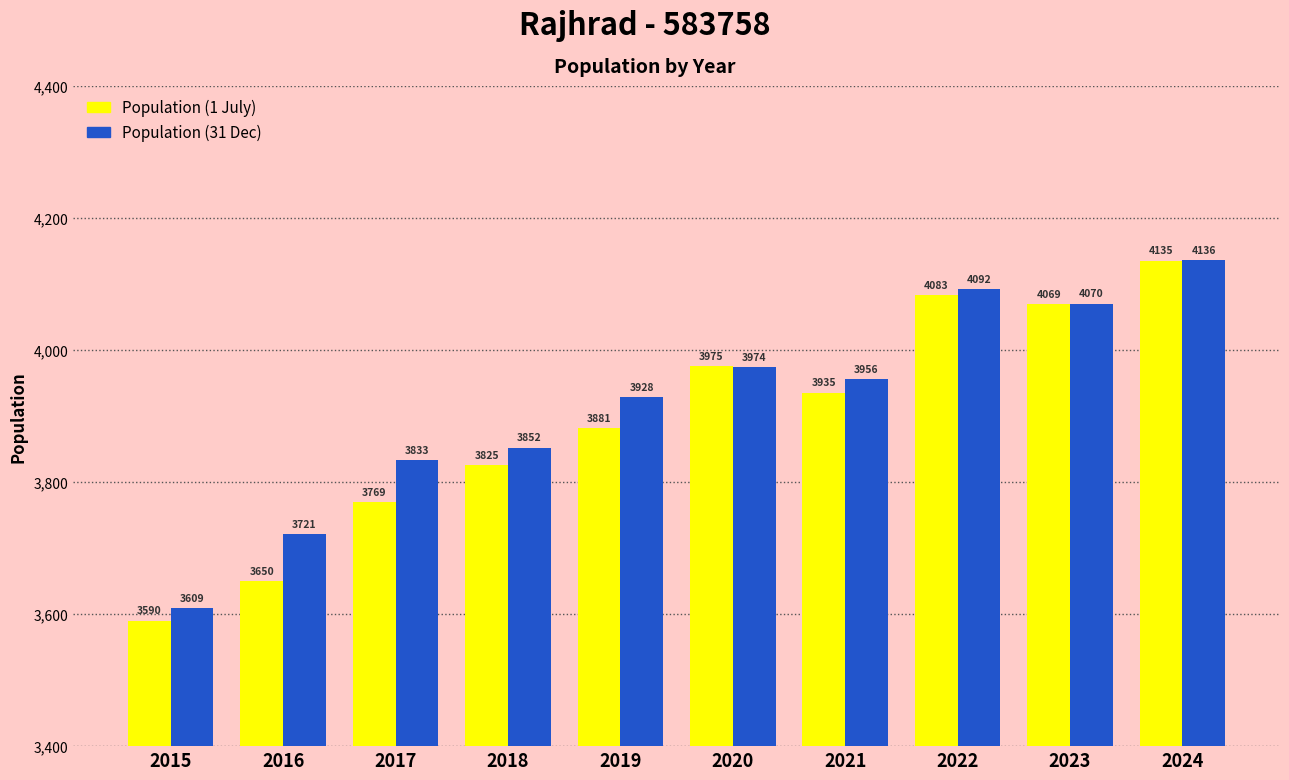

Reading left to right, transcribe all the data shown in this chart.

Population (1 July): 2015=3590	2016=3650	2017=3769	2018=3825	2019=3881	2020=3975	2021=3935	2022=4083	2023=4069	2024=4135
Population (31 Dec): 2015=3609	2016=3721	2017=3833	2018=3852	2019=3928	2020=3974	2021=3956	2022=4092	2023=4070	2024=4136